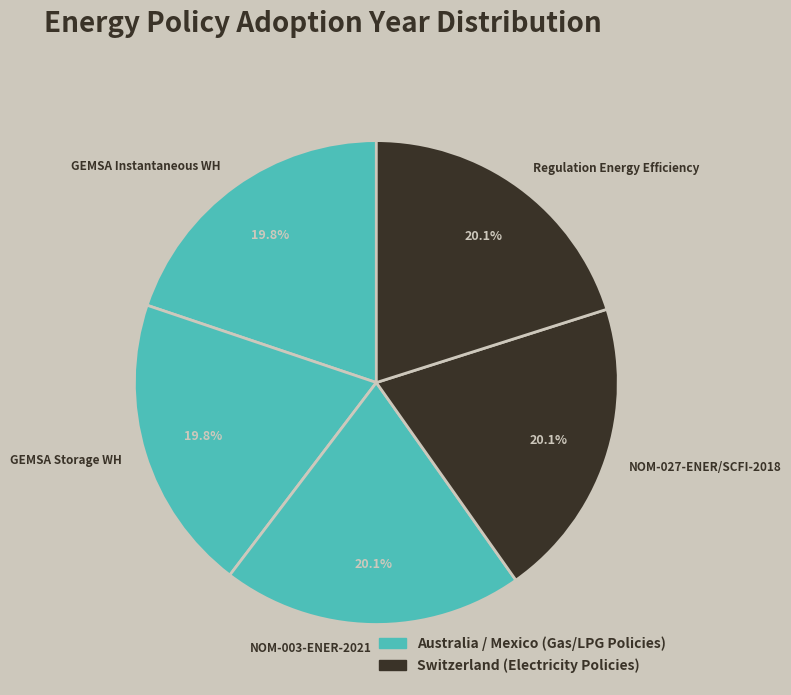

Does NOM-027-ENER/SCFI-2018 account for over 50% of the chart?

No